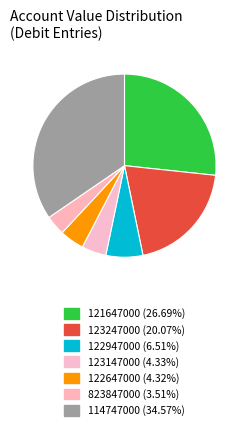

Which category has the smallest portion of the pie?

823847000